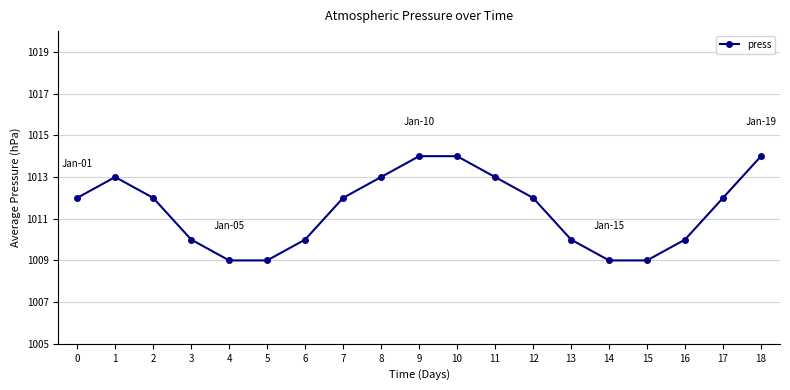

What is the change in value from 6 to 9?

+4